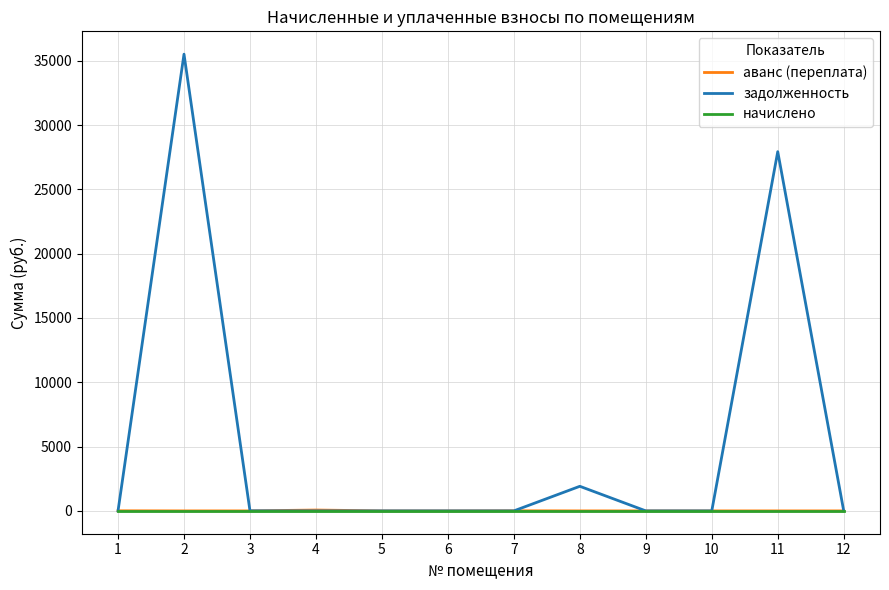

Which series changed the most between 2 and 3?

задолженность